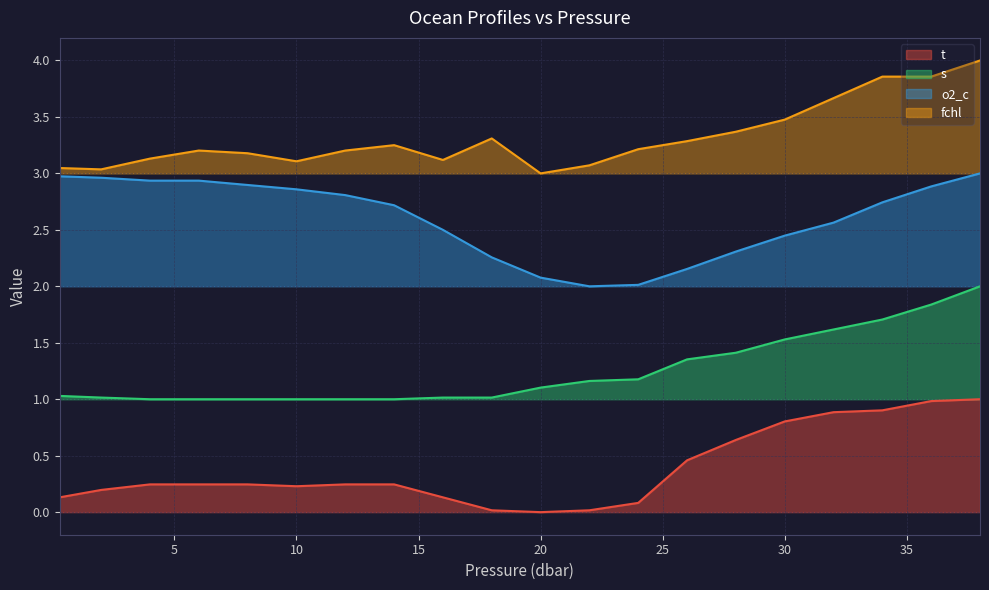

Read the o2_c value at 36.0.

2.9